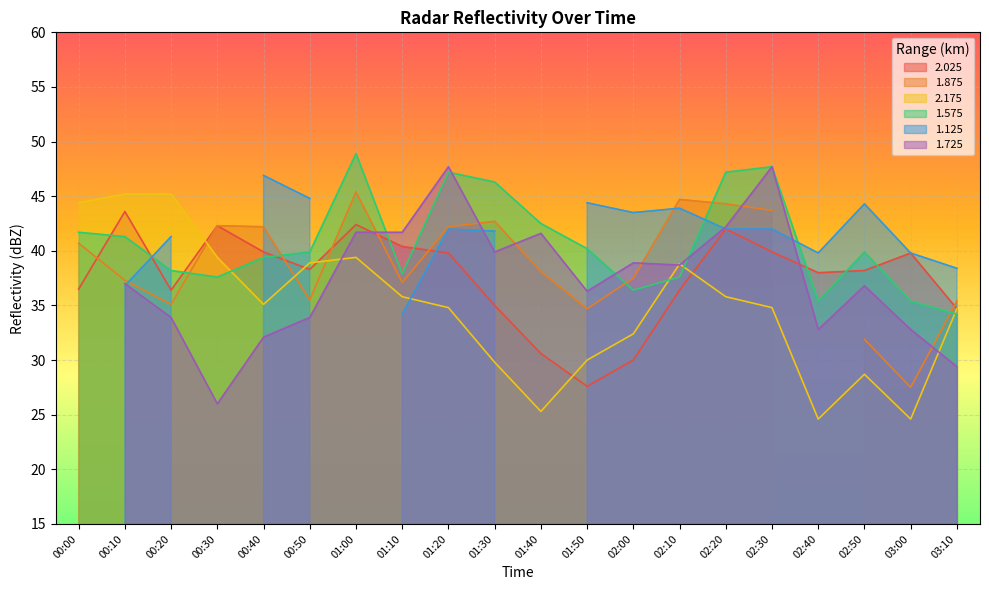

At which label is 2.025 closest to 35?

01:30